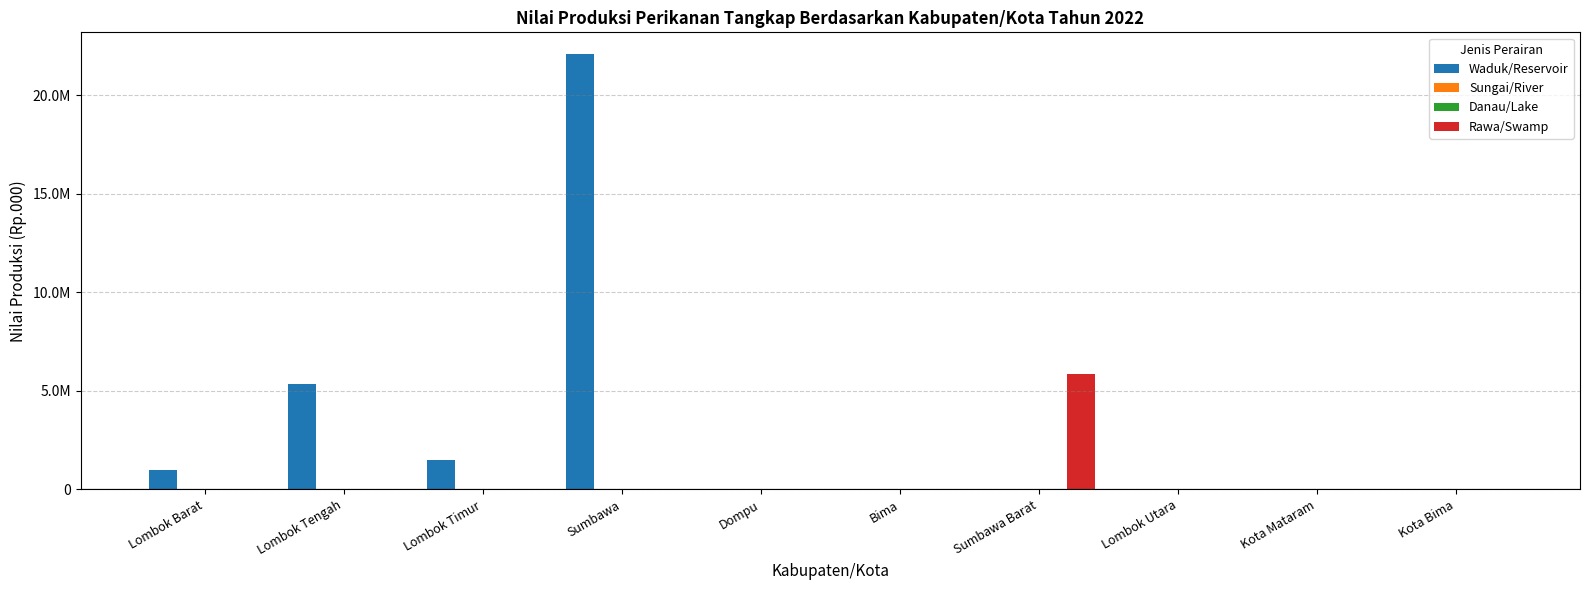

What position from the left is Kota Mataram?

9